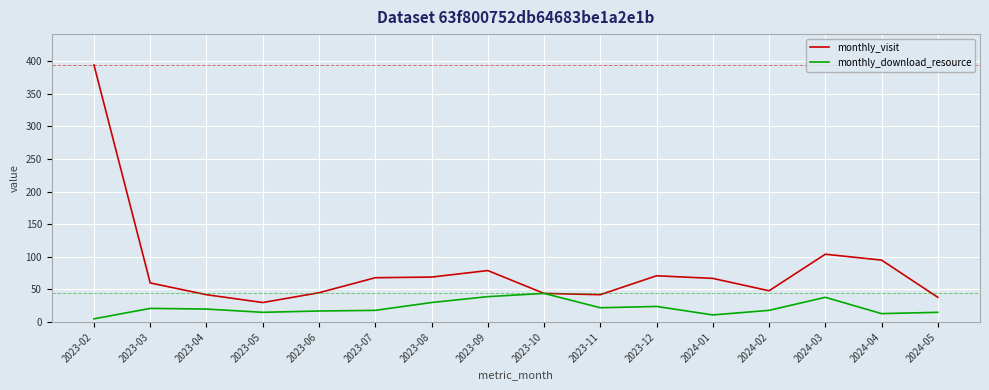

Rank the series at 2023-09 from highest to lowest value.

monthly_visit, monthly_download_resource